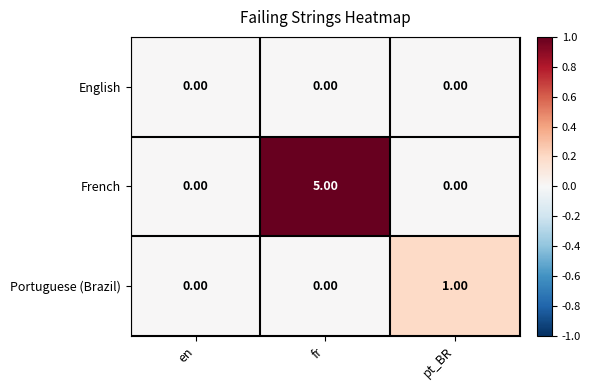

Which series has the largest total across all categories?

French